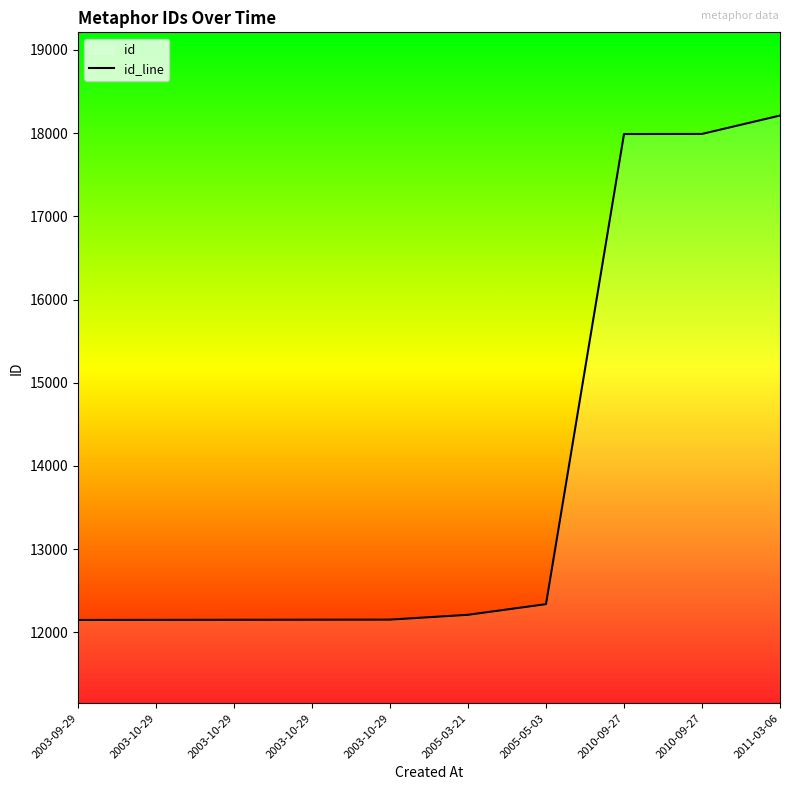

Does the chart display data point markers on the line(s)?

No